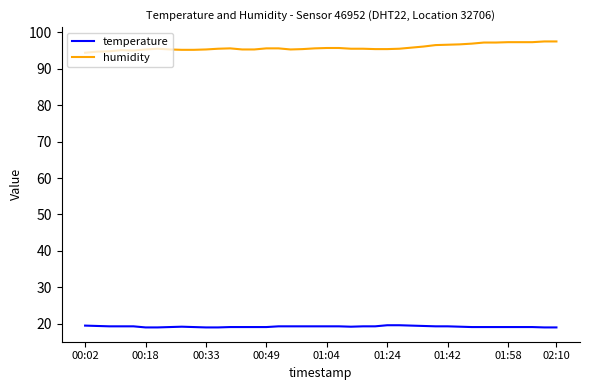

What is the difference between the maximum and minimum values in the humidity series?

3.1